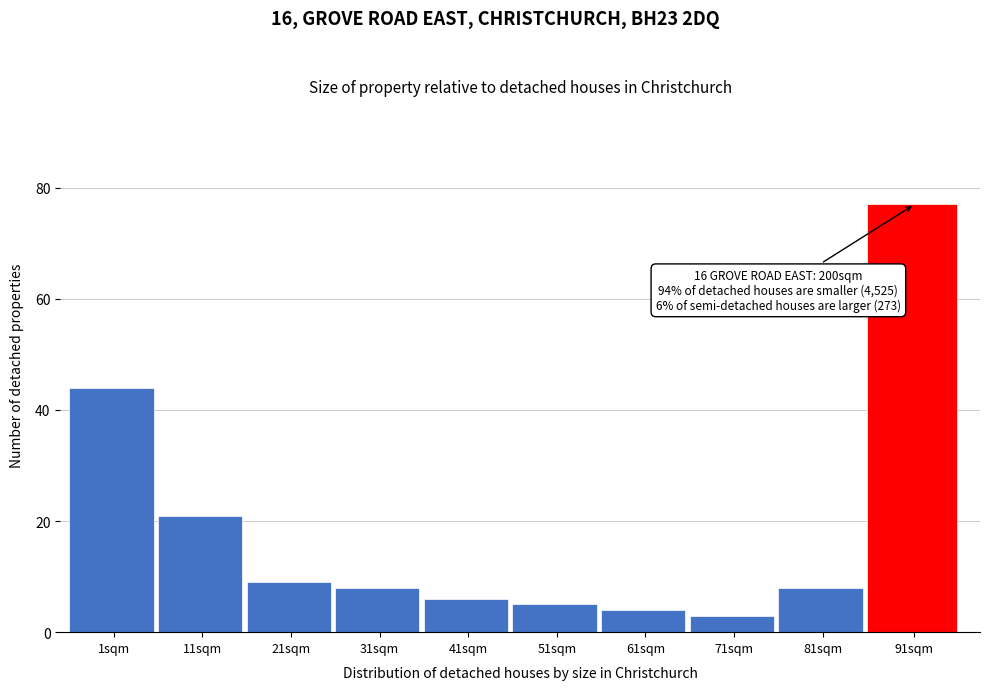

Reading left to right, list all the values displayed in this chart.

44	21	9	8	6	5	4	3	8	77